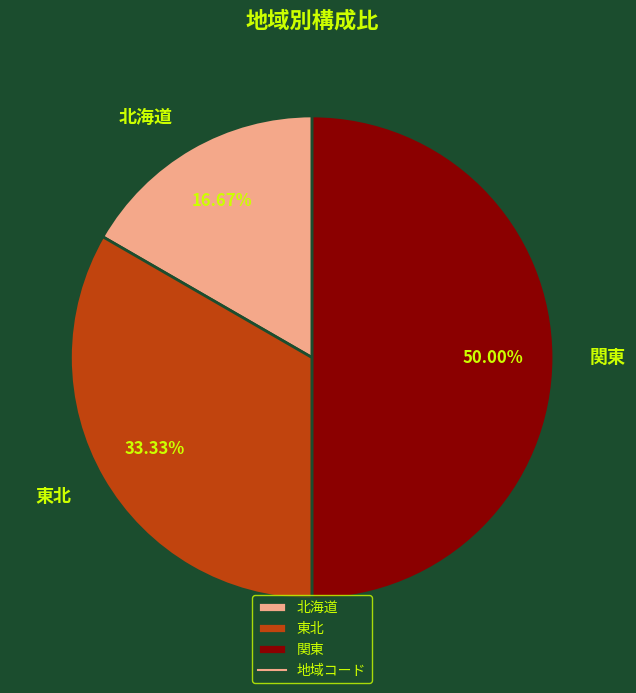

To the nearest percent, what percentage of the pie is 東北?

33%